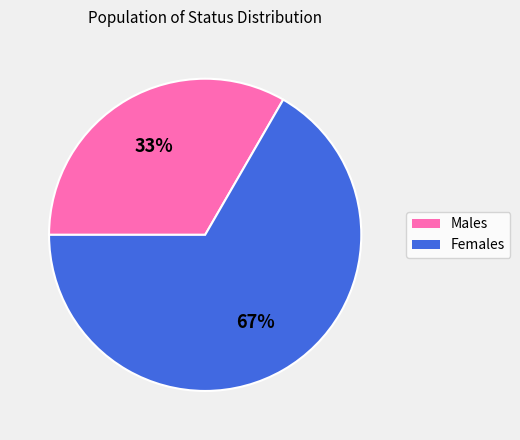

Is there a majority slice in this chart?

Yes